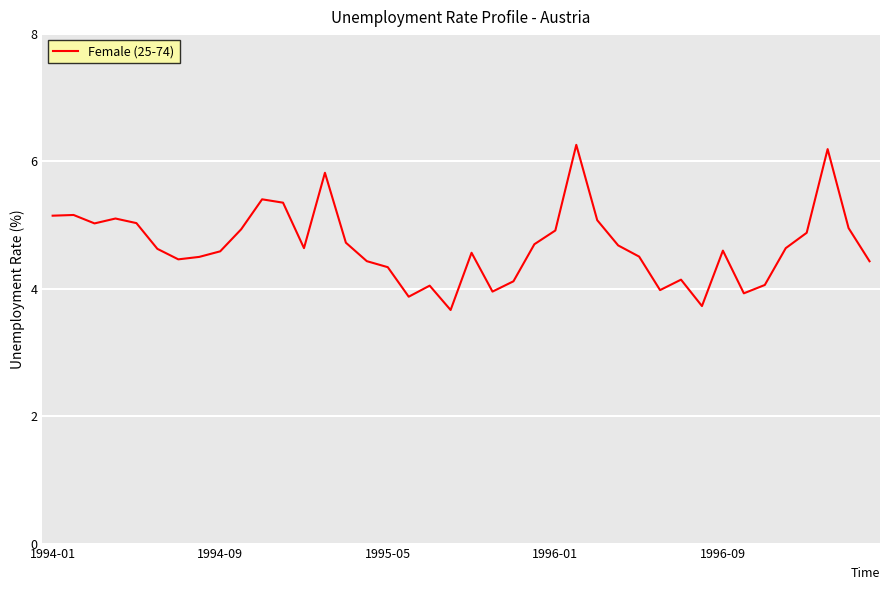

What is the smallest value displayed?

3.7